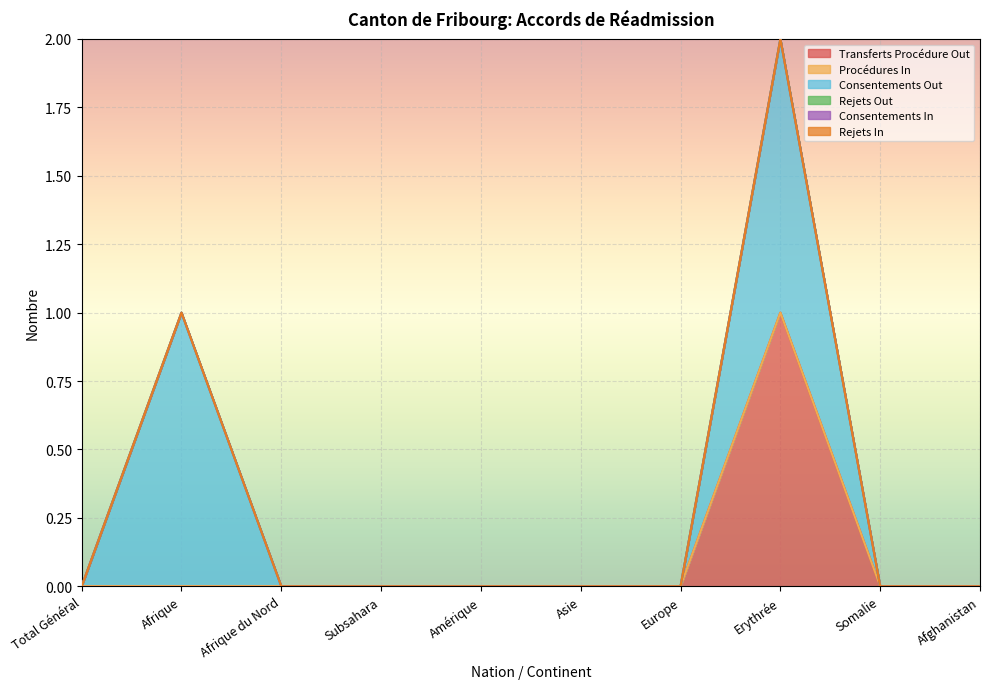

What are all the series names shown in the legend?

Transferts Procédure Out, Procédures In, Consentements Out, Rejets Out, Consentements In, Rejets In